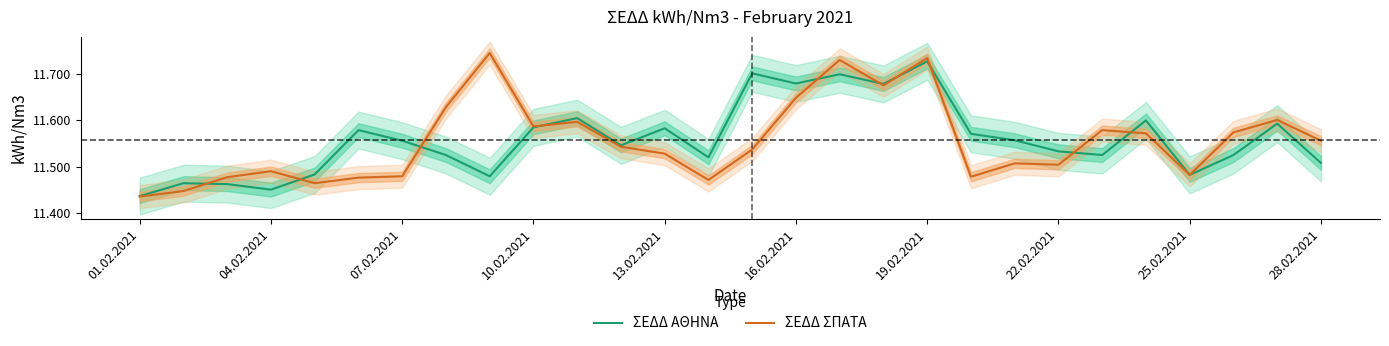

Which series has the largest range (max minus min)?

ΣΕΔΔ ΣΠΑΤΑ